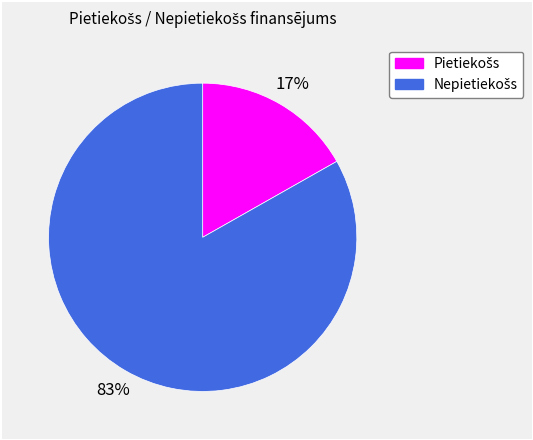

How many segments does this pie chart have?

2